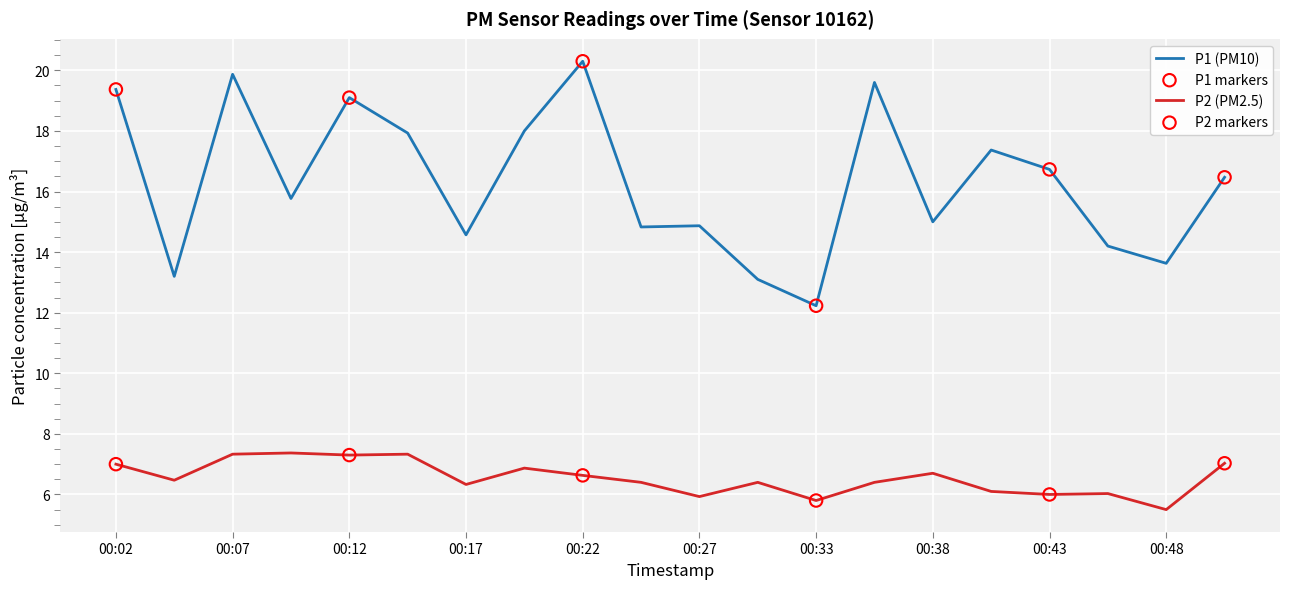

What is the difference between the maximum and minimum values in the P2 (PM2.5) series?

1.9